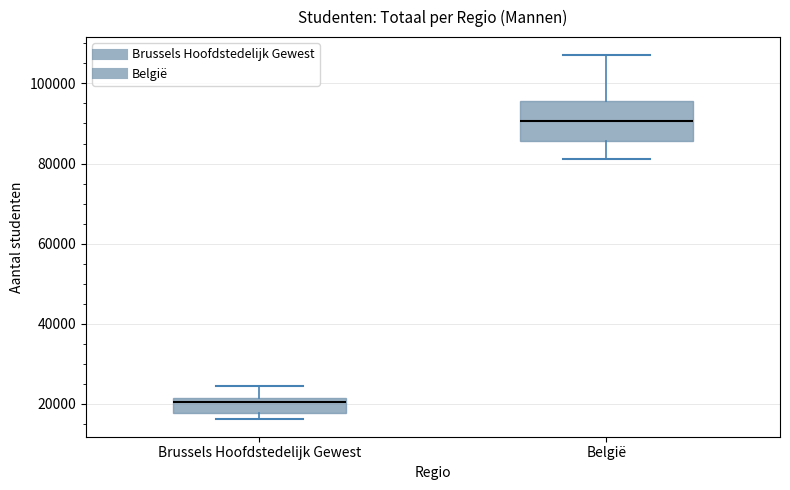

Which box's median line is the highest?

België